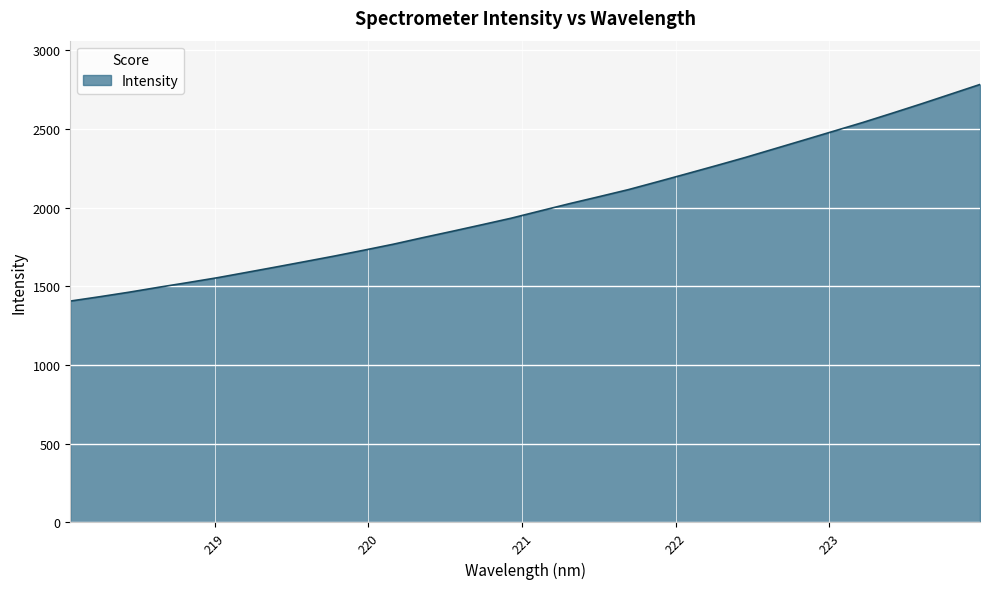

What is the smallest value displayed?

1406.2